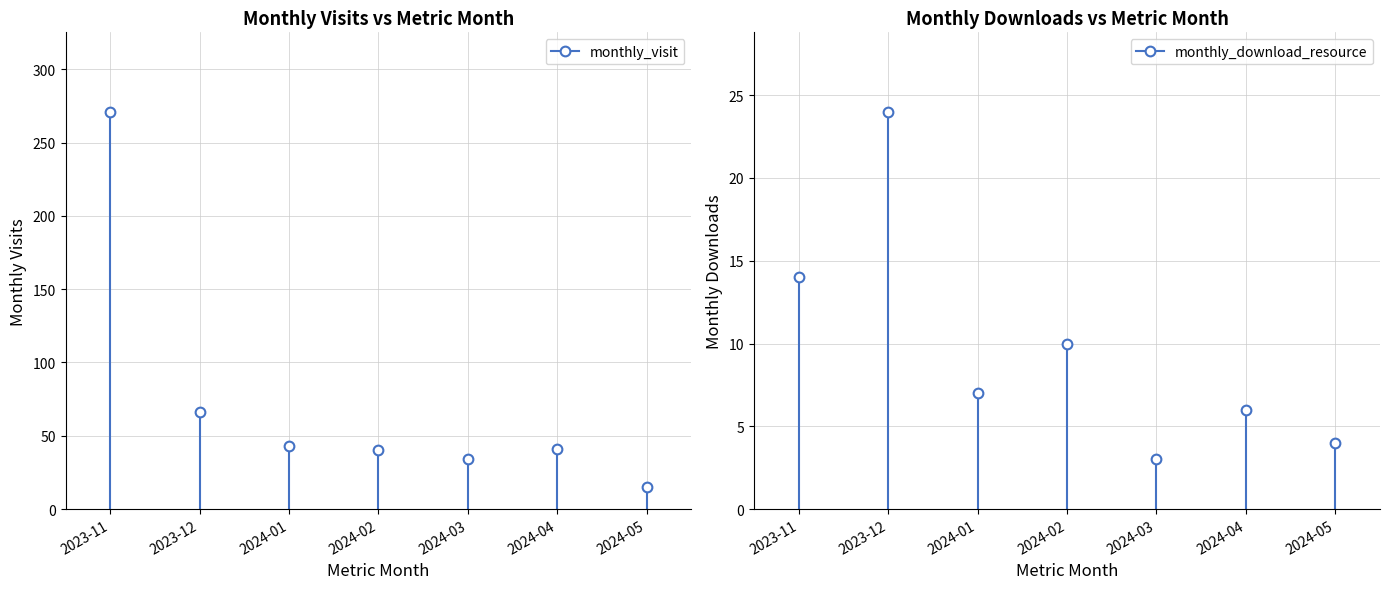

List the labels in order of monthly_visit value, largest first.

2023-11, 2023-12, 2024-01, 2024-04, 2024-02, 2024-03, 2024-05